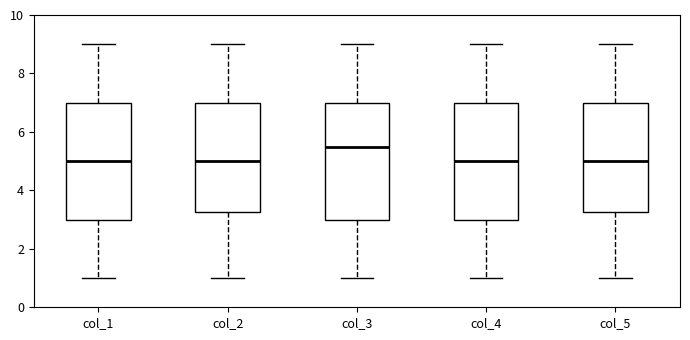

Where is the upper edge of the box for col_2 on the y-axis? The values are not printed on the chart, so give them approximately, as read against the axis.

7.0